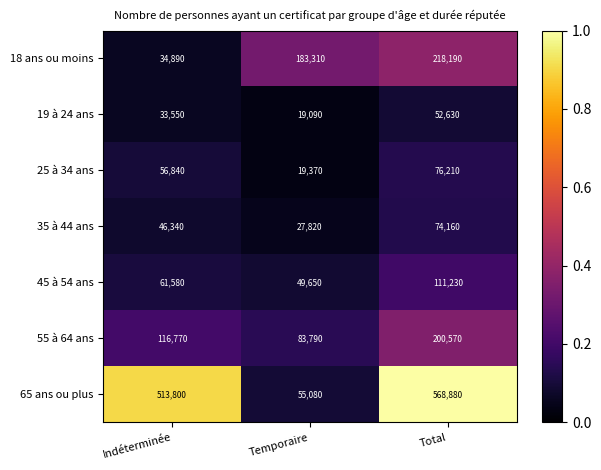

True or false: 65 ans ou plus has a value of 752111 at Indéterminée.

False